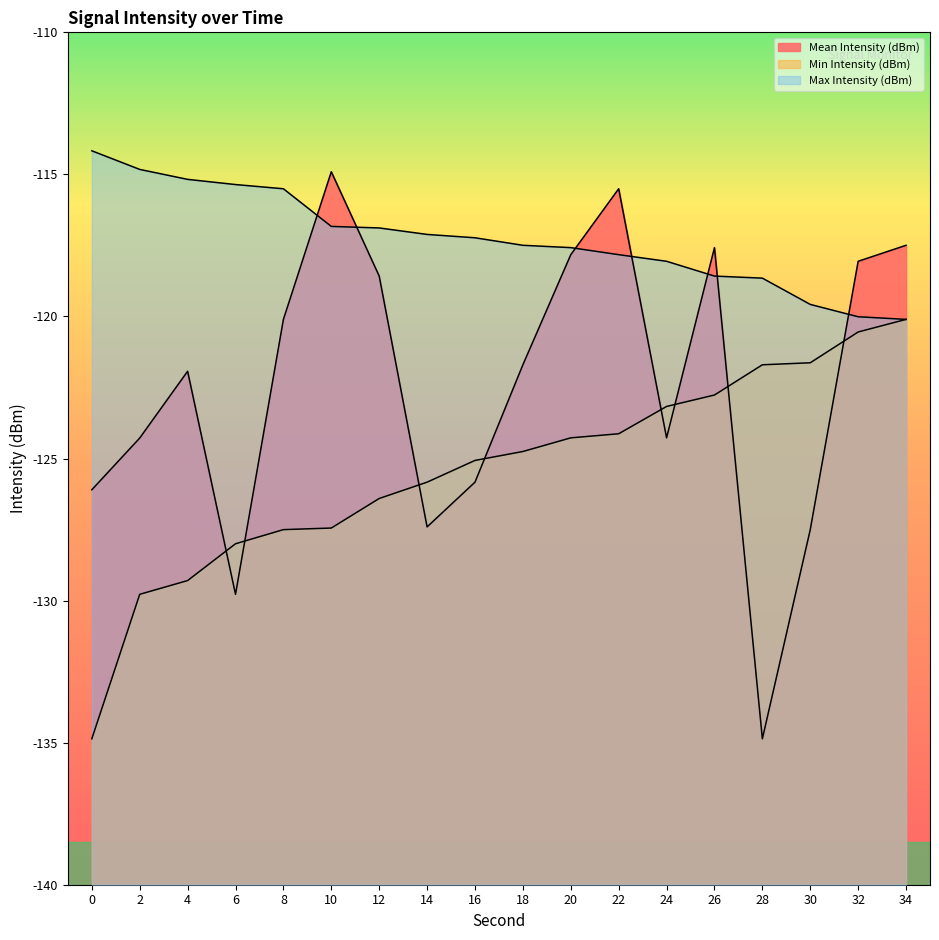

Which series has the largest total across all categories?

Max Intensity (dBm)